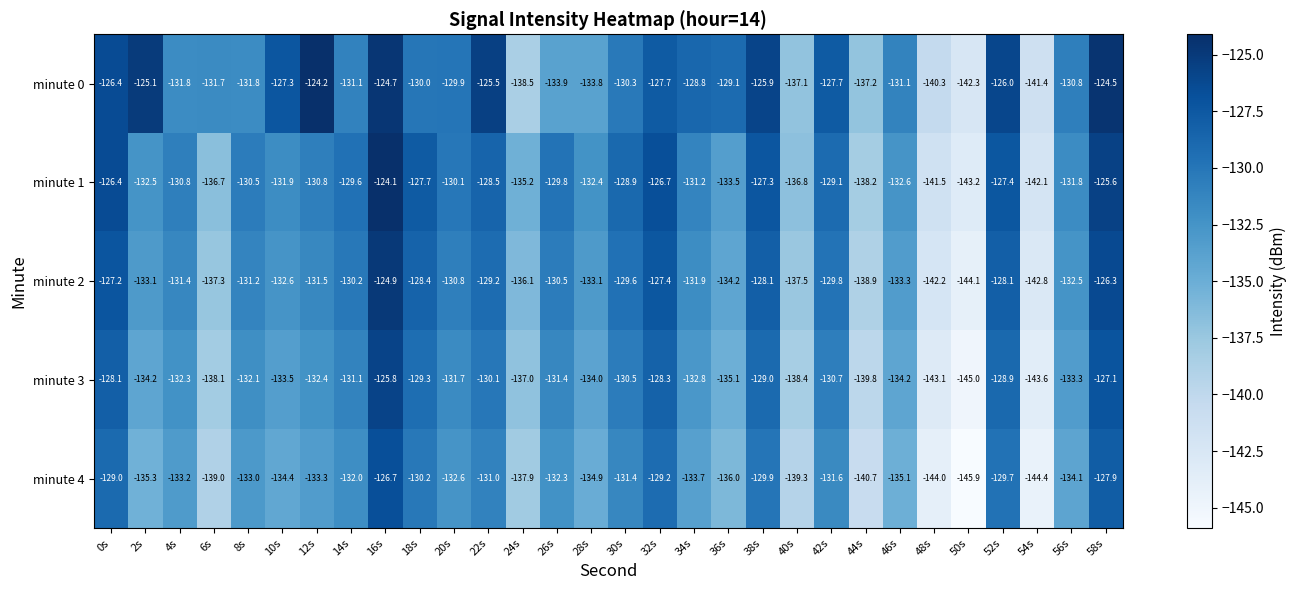

At which category does the chart reach its peak across all series?

16s